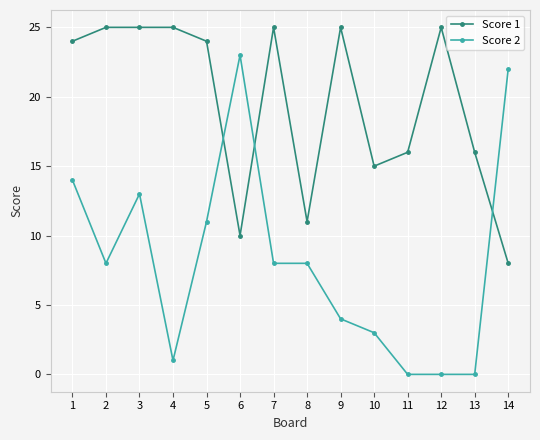

Which series ends up on top after the final intersection of Score 1 and Score 2?

Score 2